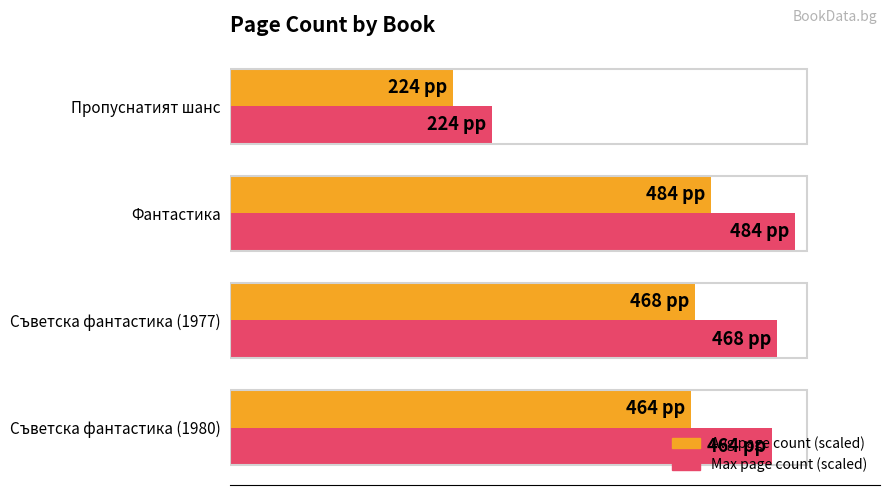

Count the number of data series in this chart.

2